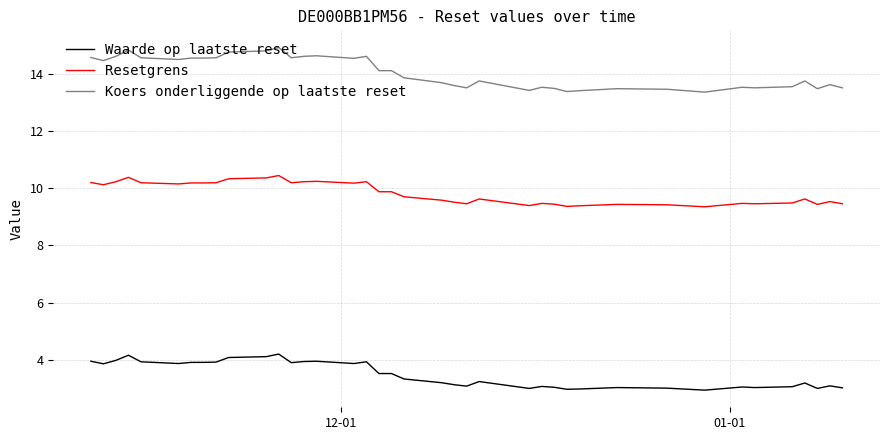

List the series in order of their peak value, lowest first.

Waarde op laatste reset, Resetgrens, Koers onderliggende op laatste reset